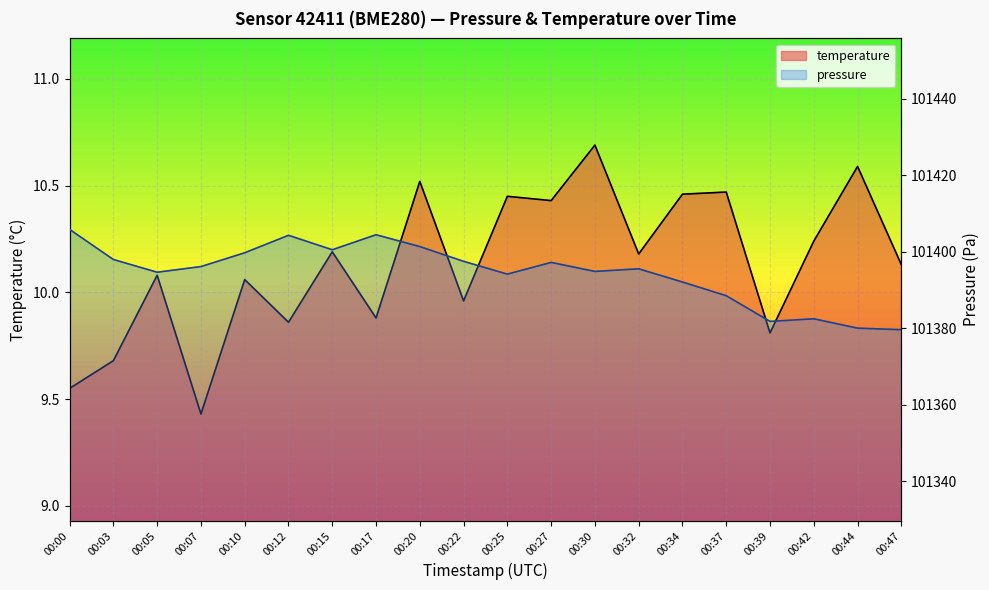

The value of pressure_kpa at 00:25 is 101394.1. True or false?

True